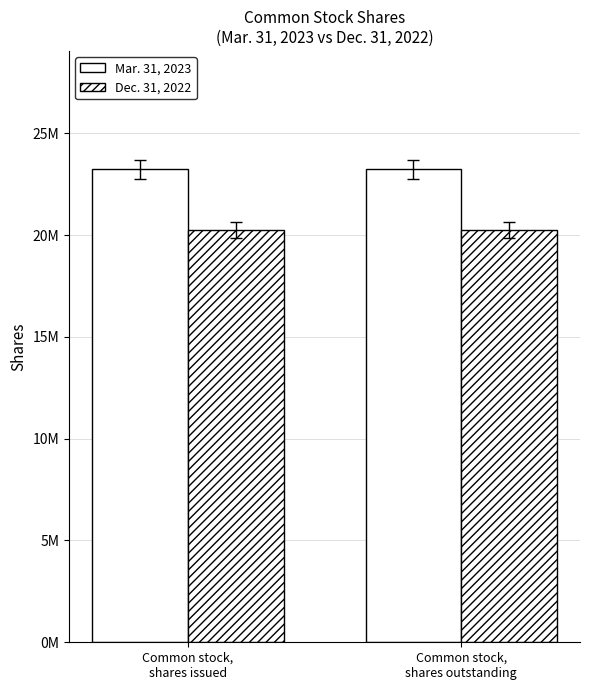

What is the approximate value of Dec. 31, 2022 at Common stock,
shares issued?

20252677